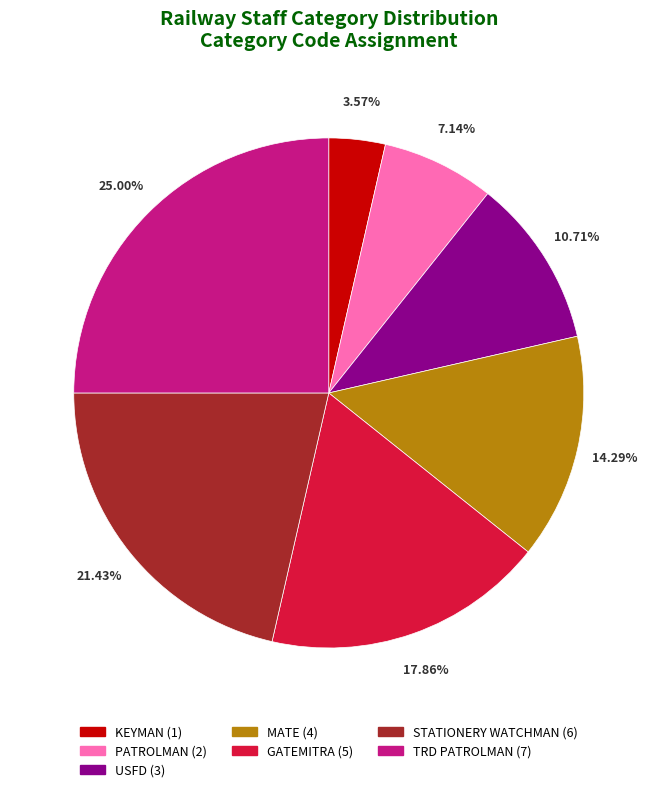

Count the number of slices in the pie.

7